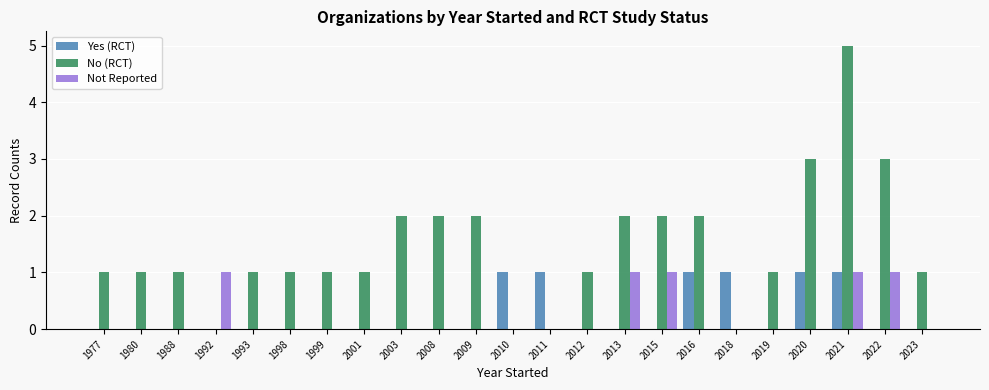

Count the number of categories in the chart.

23